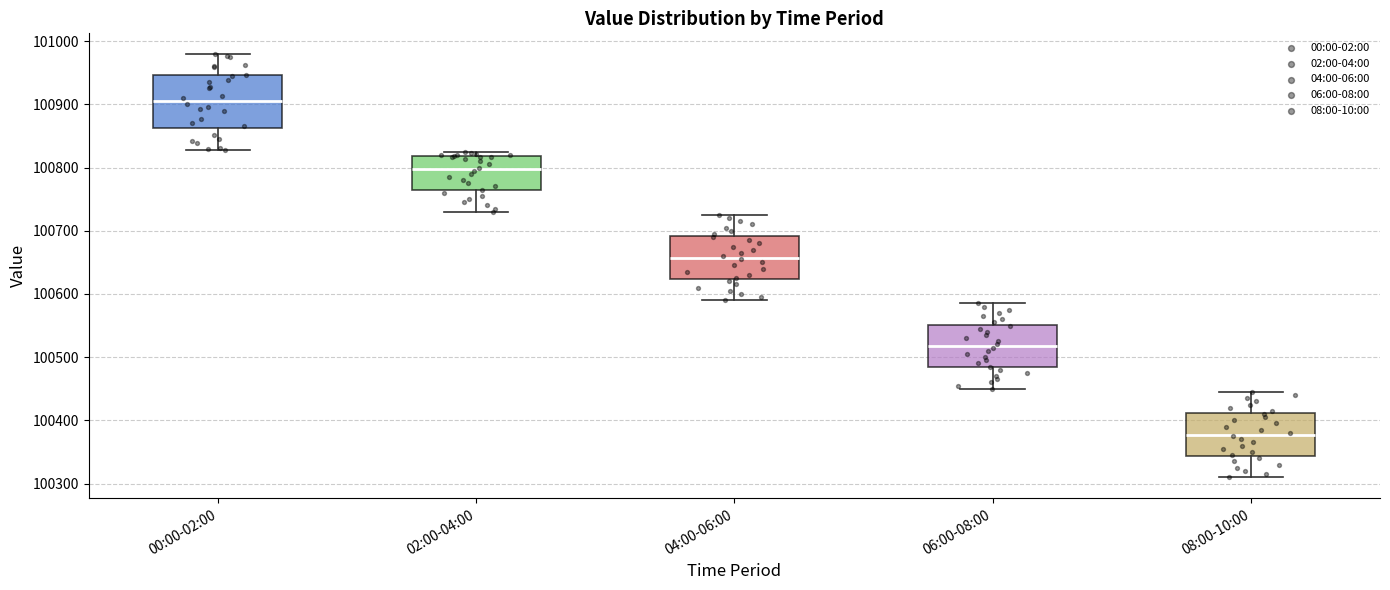

Reading left to right, read every box against the y-axis: the position of its median line, the range the box covers, and the ends of its whiskers. The values are not printed on the chart, so give them approximately, as read against the axis.

00:00-02:00: median 100910, box 100860 to 100950, whiskers 100830 to 100980
02:00-04:00: median 100800, box 100760 to 100820, whiskers 100730 to 100820 (just above the box's upper edge)
04:00-06:00: median 100660, box 100620 to 100690, whiskers 100590 to 100730
06:00-08:00: median 100520, box 100480 to 100550, whiskers 100450 to 100590
08:00-10:00: median 100380, box 100340 to 100410, whiskers 100310 to 100450